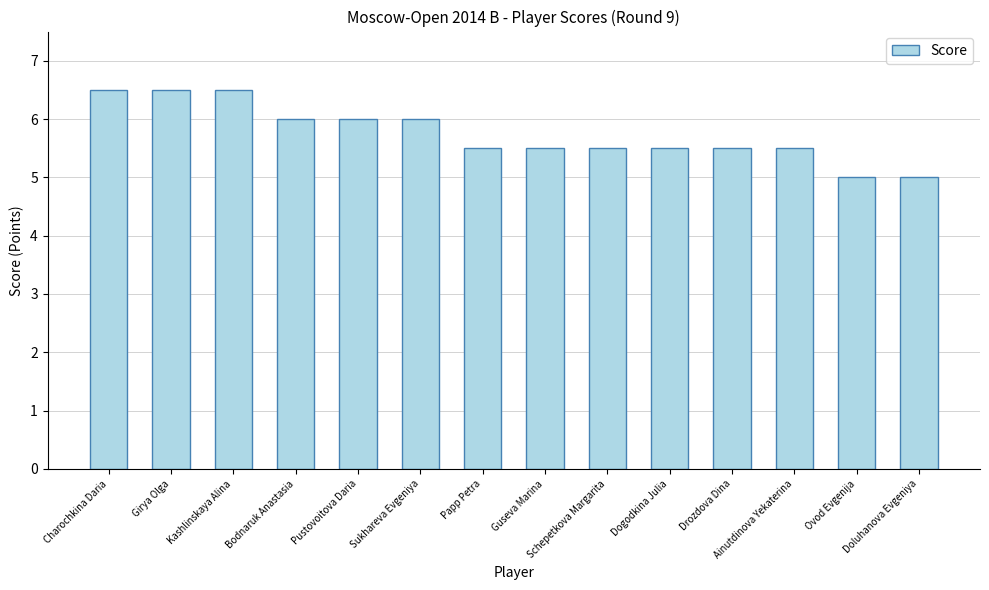

What is the maximum value shown in the chart?

6.5